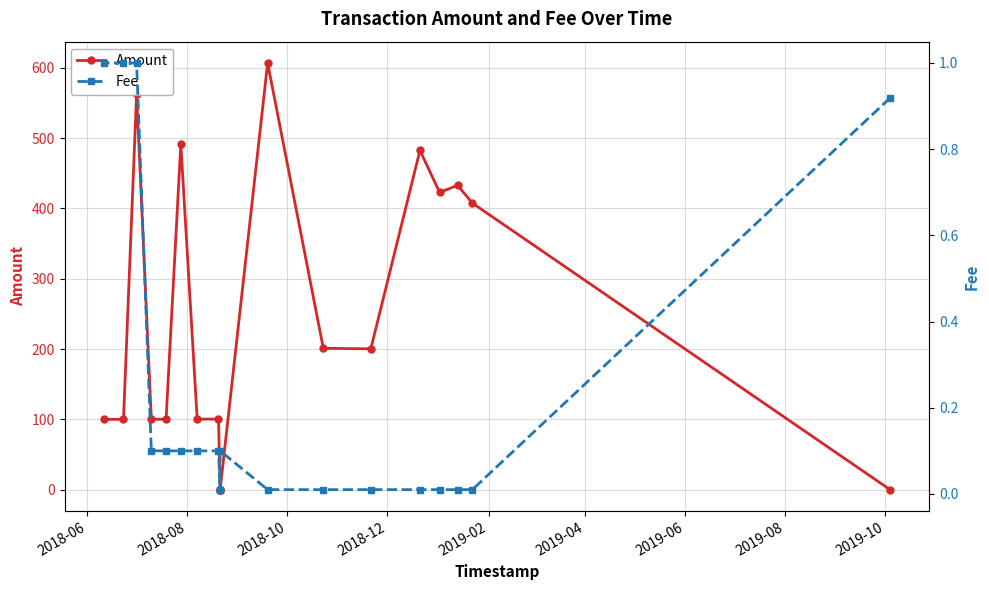

How many lines are shown in the chart?

2